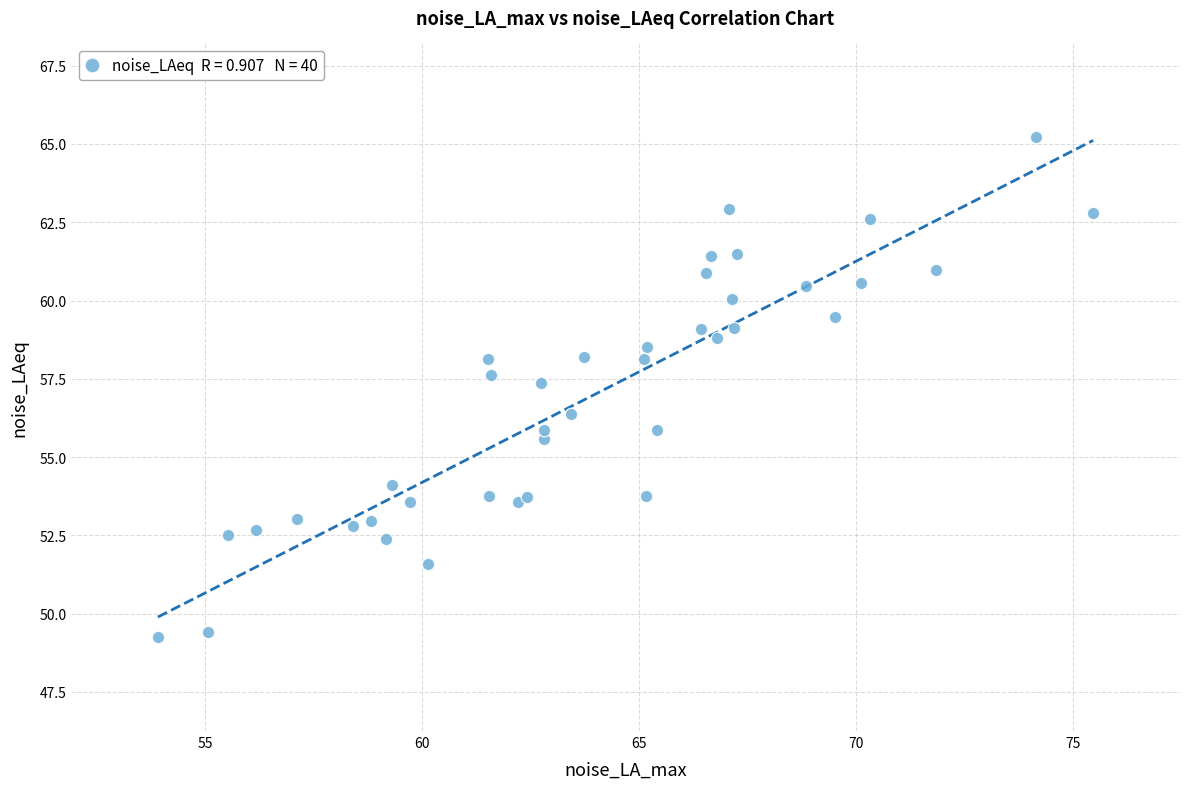

What Y value in the scatter plot is closest to 57?

57.4